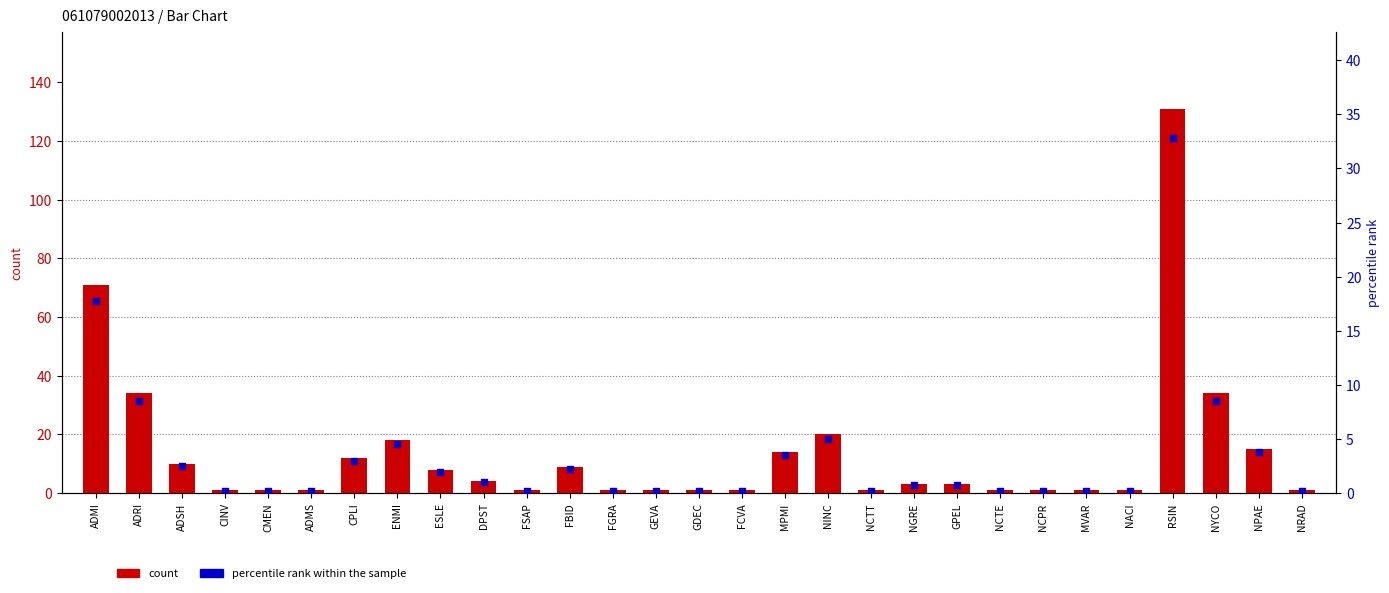

Is the value of count at ADSH greater than the value of percentile rank within the sample at FSAP?

Yes